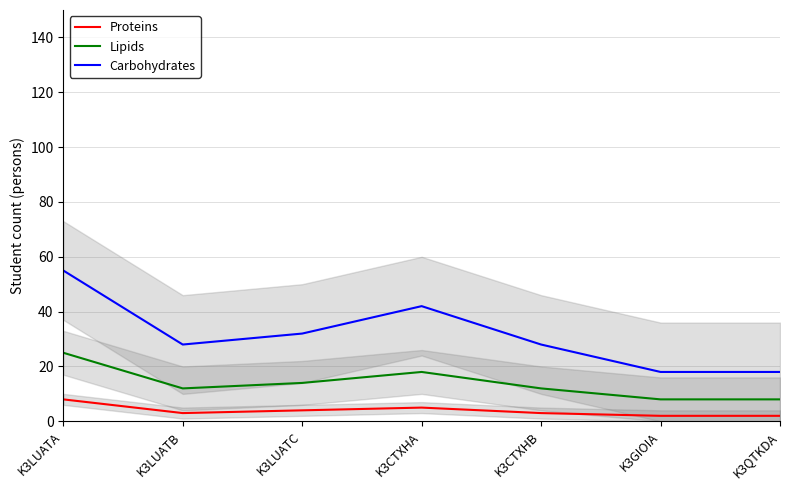

True or false: Lipids and Proteins intersect in this chart.

False